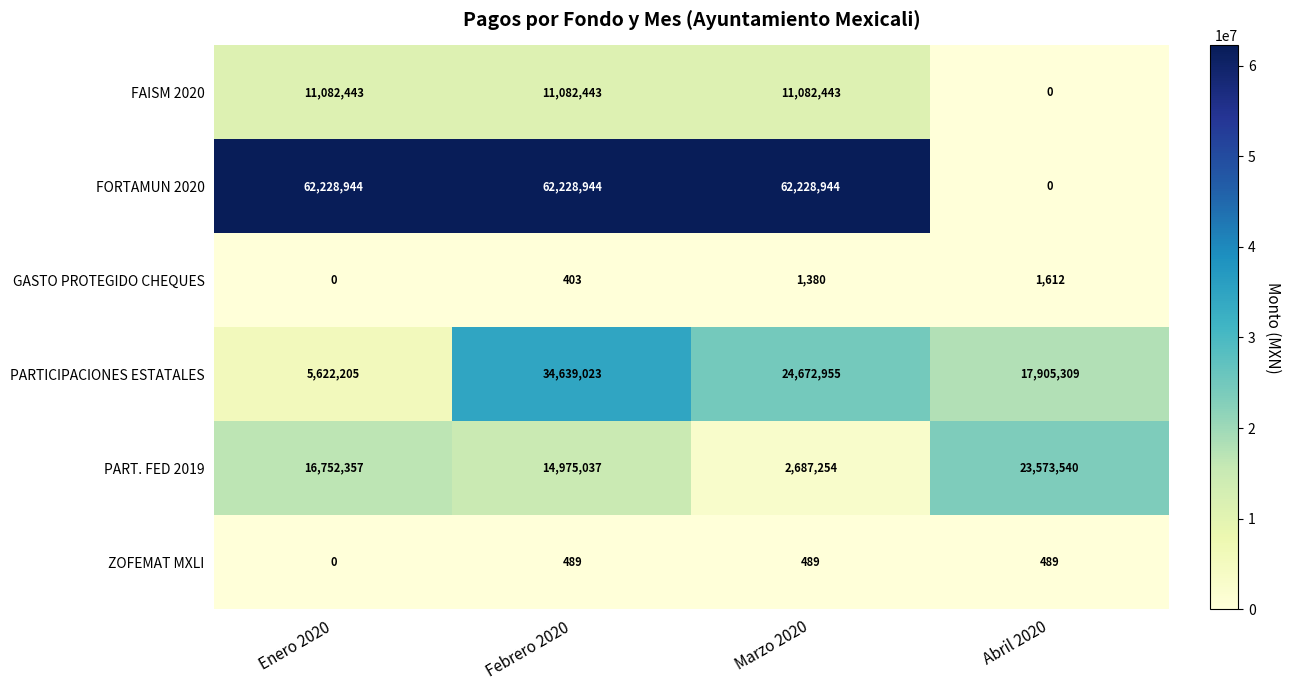

What is the difference between the maximum and second lowest values in the PARTICIPACIONES ESTATALES series?

16733714